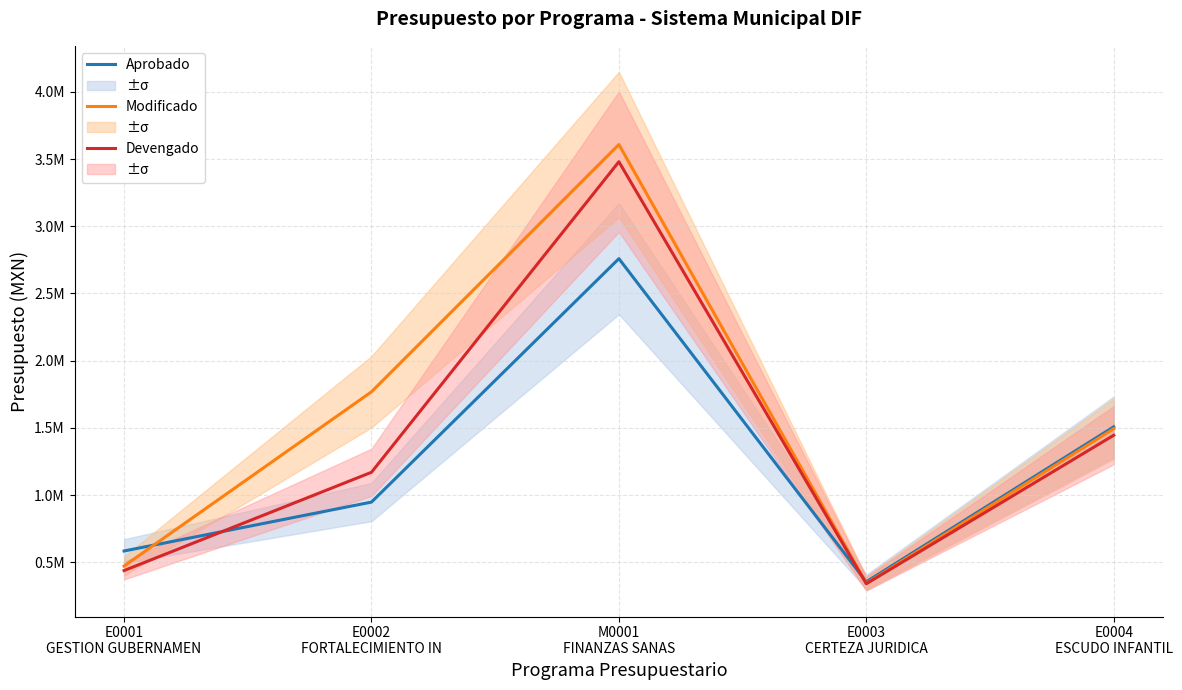

Reading left to right, extract all data points from this chart.

Aprobado: E0001
GESTION GUBERNAMEN=583504.9	E0002
FORTALECIMIENTO IN=947296.2	M0001
FINANZAS SANAS=2758527.8	E0003
CERTEZA JURIDICA=354327.9	E0004
ESCUDO INFANTIL=1507230.8
Modificado: E0001
GESTION GUBERNAMEN=471496.0	E0002
FORTALECIMIENTO IN=1767838.2	M0001
FINANZAS SANAS=3607873.8	E0003
CERTEZA JURIDICA=342878.3	E0004
ESCUDO INFANTIL=1492960.7
Devengado: E0001
GESTION GUBERNAMEN=437811.4	E0002
FORTALECIMIENTO IN=1169172.9	M0001
FINANZAS SANAS=3479676.5	E0003
CERTEZA JURIDICA=339878.3	E0004
ESCUDO INFANTIL=1444676.3